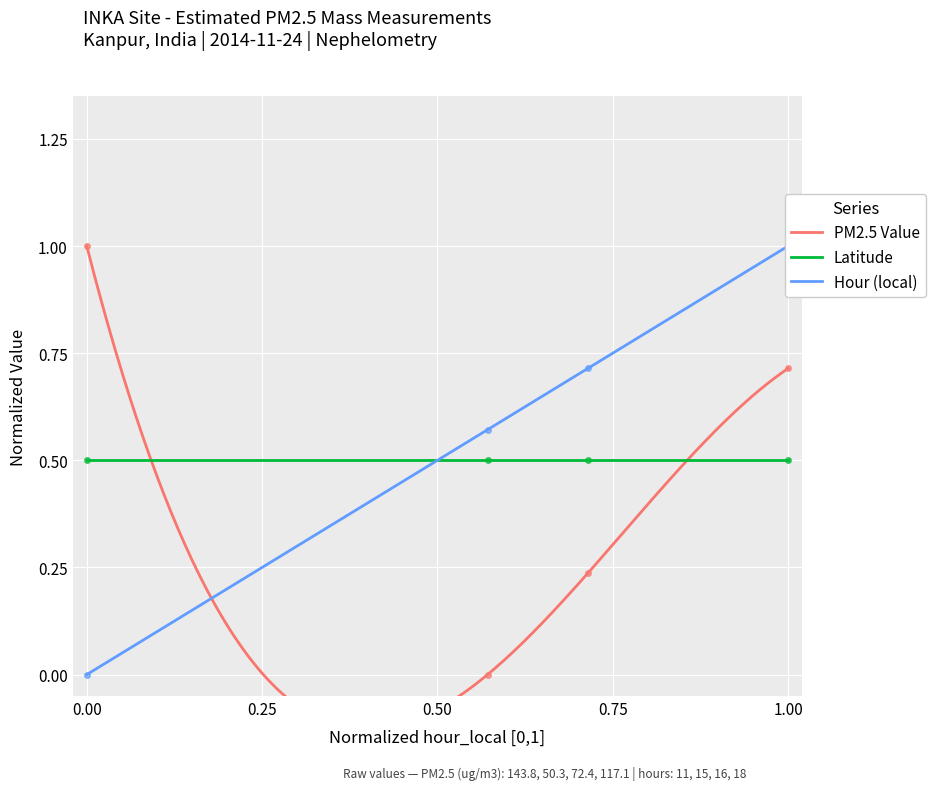

Reading left to right, transcribe all the data shown in this chart.

hour_local: 11=0.0	15=0.6	16=0.7	18=1.0
Value: 11=1.0	15=0.0	16=0.2	18=0.7